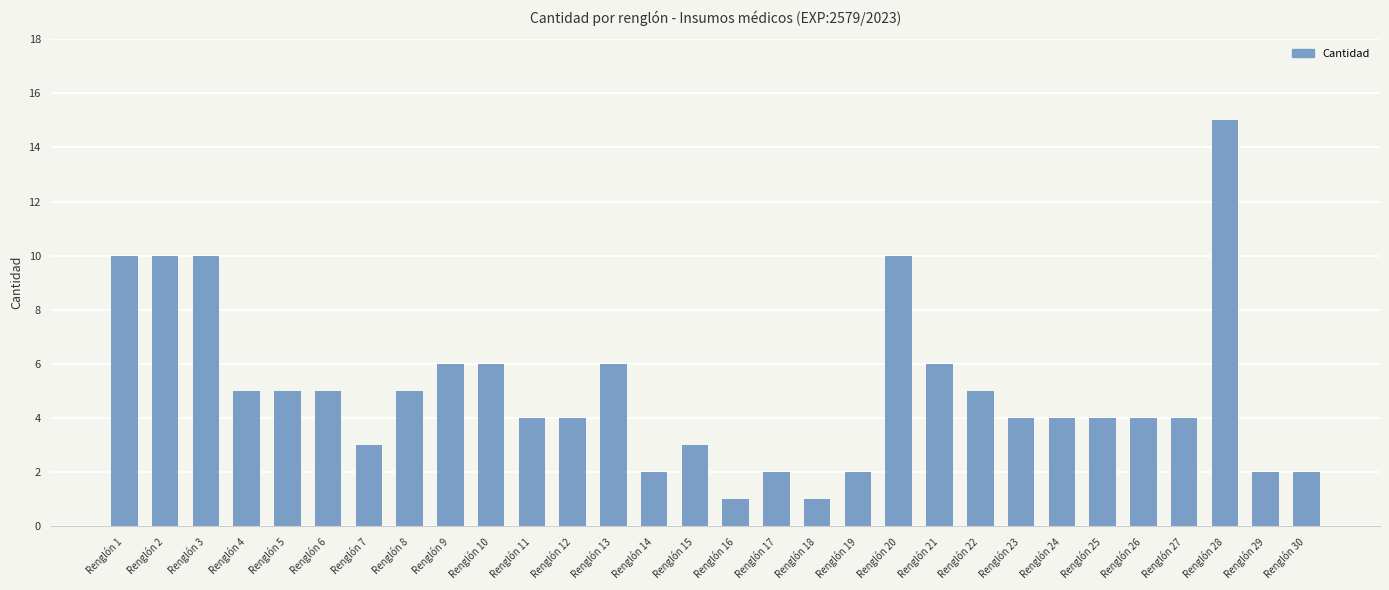

Are the bars horizontal?

No